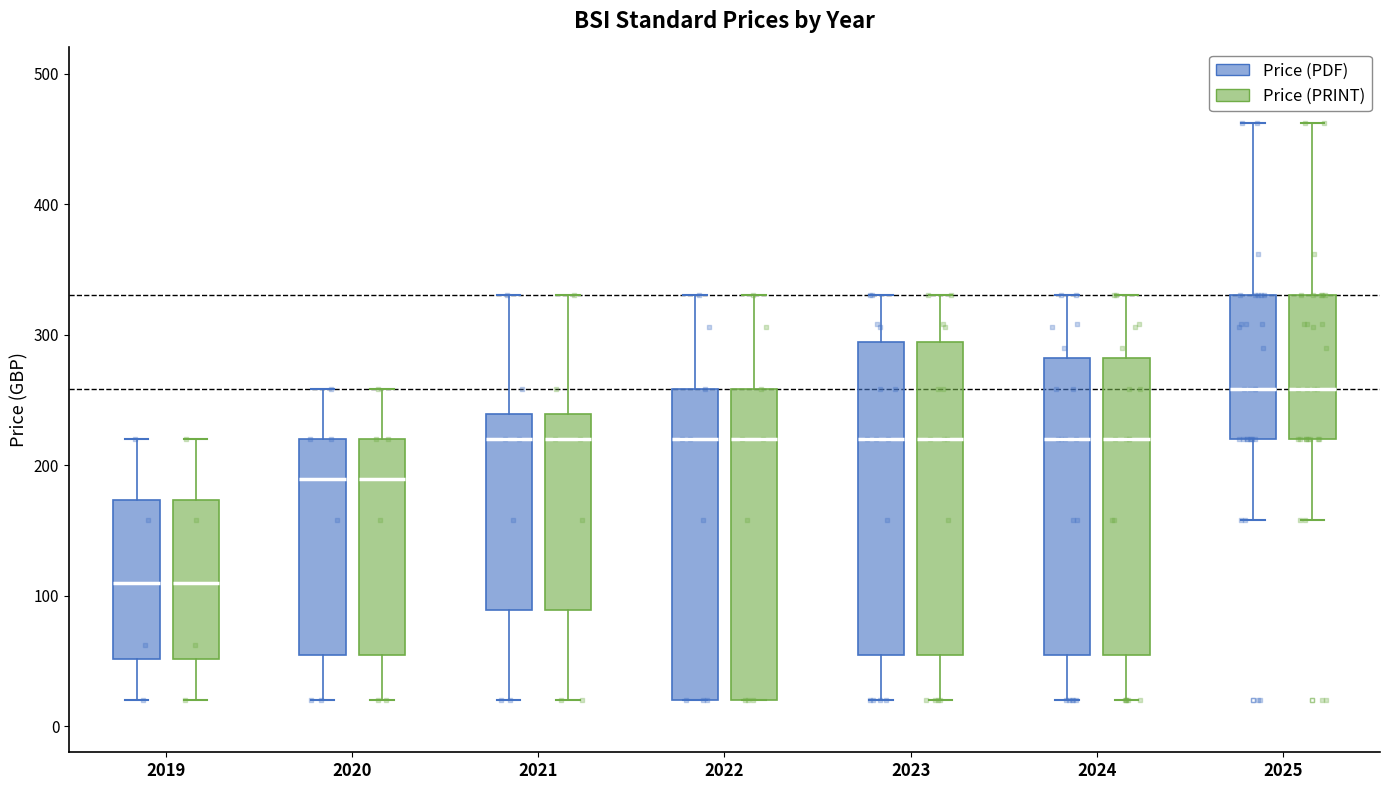

Reading left to right, read every box against the y-axis: the position of its median line, the range the box covers, and the ends of its whiskers. The values are not printed on the chart, so give them approximately, as read against the axis.

2019 (Price (PDF)): median 110, box 50 to 170, whiskers 20 to 220
2019 (Price (PRINT)): median 110, box 50 to 170, whiskers 20 to 220
2020 (Price (PDF)): median 190, box 50 to 220, whiskers 20 to 260
2020 (Price (PRINT)): median 190, box 50 to 220, whiskers 20 to 260
2021 (Price (PDF)): median 220, box 90 to 240, whiskers 20 to 330
2021 (Price (PRINT)): median 220, box 90 to 240, whiskers 20 to 330
2022 (Price (PDF)): median 220, box 20 to 260, whiskers 20 to 330
2022 (Price (PRINT)): median 220, box 20 to 260, whiskers 20 to 330
2023 (Price (PDF)): median 220, box 50 to 290, whiskers 20 to 330
2023 (Price (PRINT)): median 220, box 50 to 290, whiskers 20 to 330
2024 (Price (PDF)): median 220, box 50 to 280, whiskers 20 to 330
2024 (Price (PRINT)): median 220, box 50 to 280, whiskers 20 to 330
2025 (Price (PDF)): median 260, box 220 to 330, whiskers 160 to 460
2025 (Price (PRINT)): median 260, box 220 to 330, whiskers 160 to 460